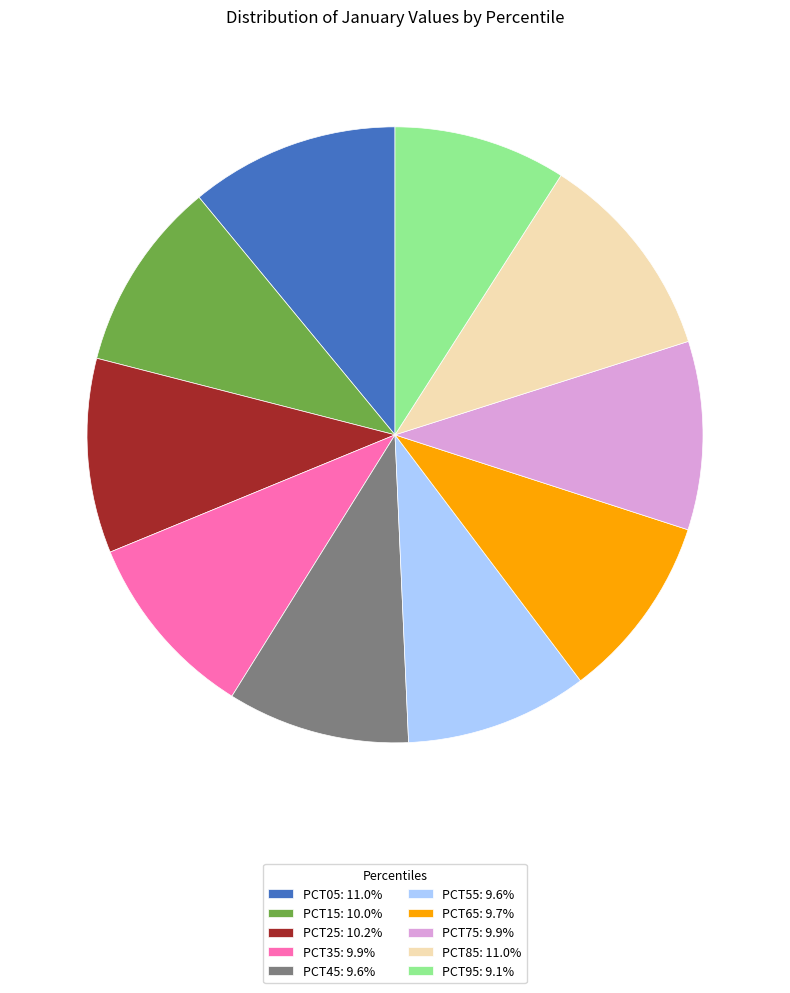

Is there any slice that represents more than half of the pie?

No